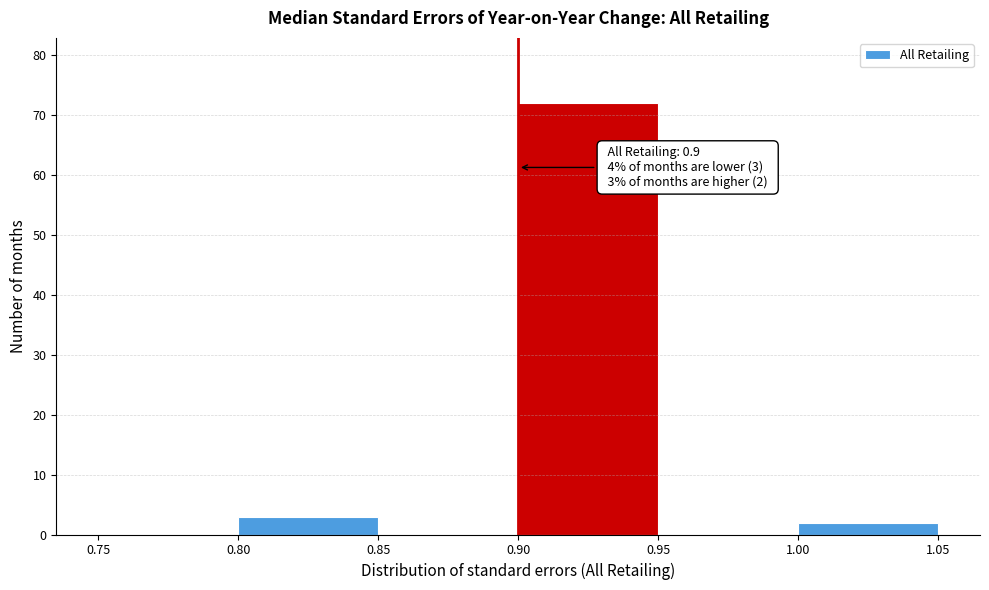

Which range on the x-axis has the tallest bar?

0.90 to 0.95